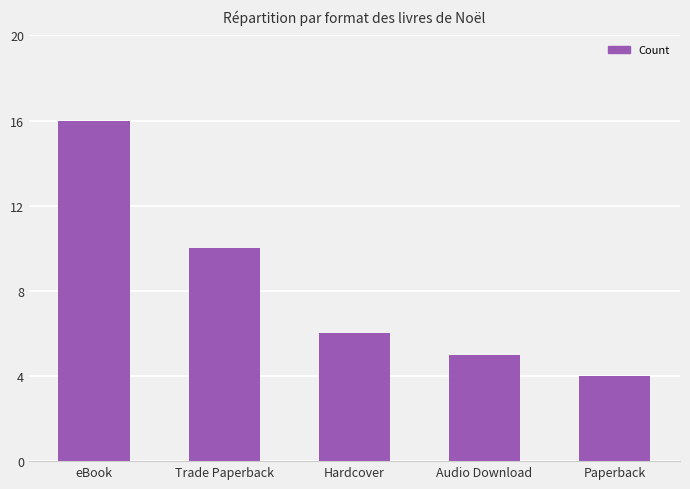

Between Paperback and Hardcover, which is larger?

Hardcover